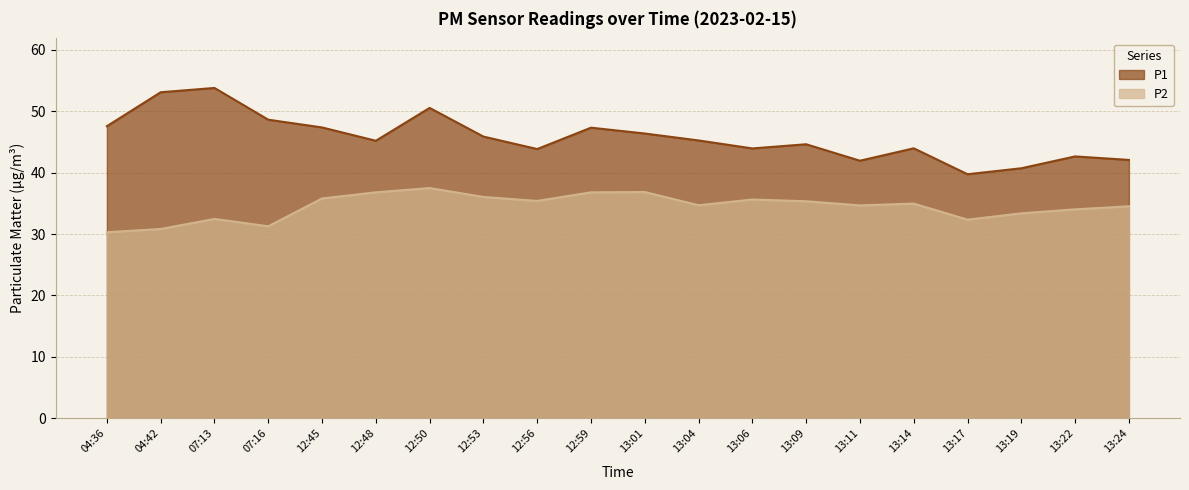

How many lines are shown in the chart?

2